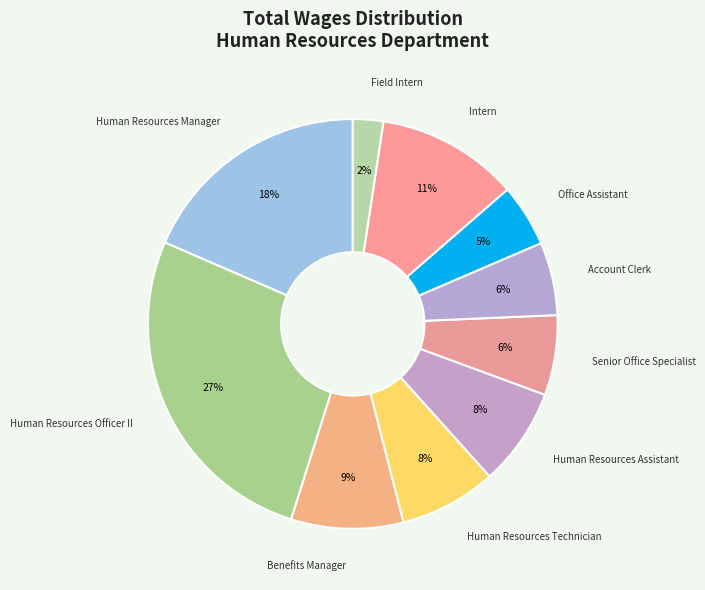

Count the number of slices in the pie.

10